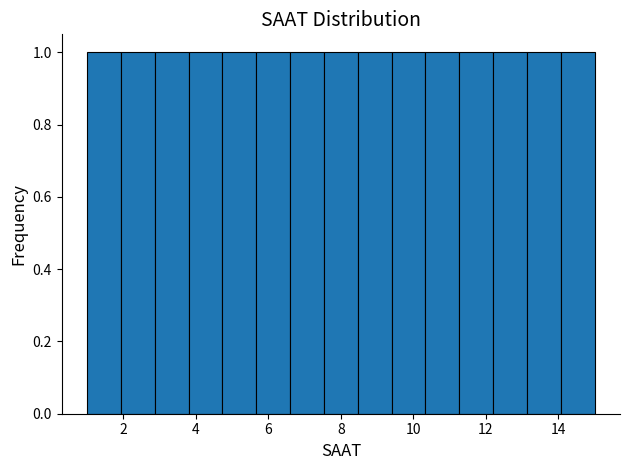

Reading left to right, list every bar in this chart as the range it spans on the x-axis followed by its height. Neither the bar edges nor the heights are printed on the chart, so give them approximately, as read against the axes.

1.0 to 2.0: 1
2.0 to 2.8: 1
2.8 to 3.8: 1
3.8 to 4.8: 1
4.8 to 5.6: 1
5.6 to 6.6: 1
6.6 to 7.6: 1
7.6 to 8.4: 1
8.4 to 9.4: 1
9.4 to 10.4: 1
10.4 to 11.2: 1
11.2 to 12.2: 1
12.2 to 13.2: 1
13.2 to 14.0: 1
14.0 to 15.0: 1